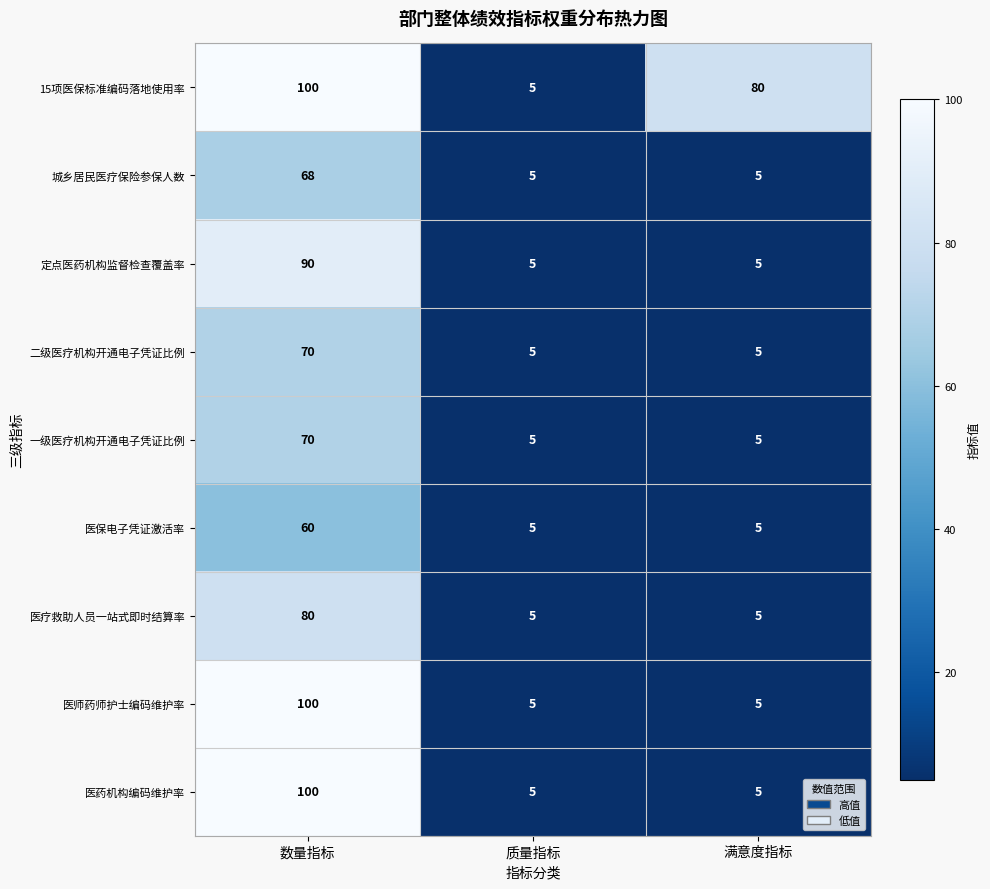

Count the number of categories in the chart.

3